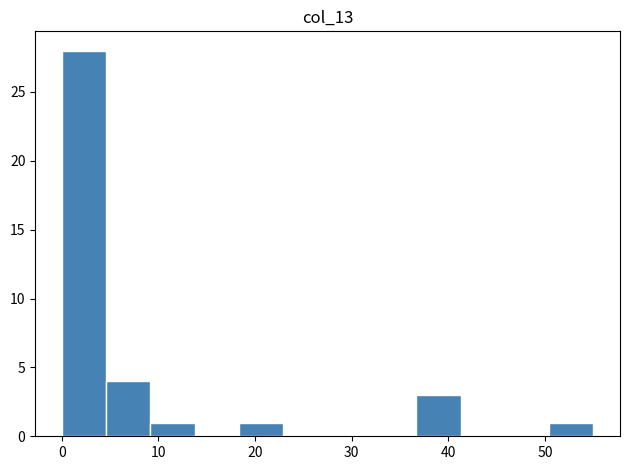

What is the height of the bar covering 37 to 41 on the x-axis? Neither the bar edges nor the heights are printed on the chart, so give them approximately, as read against the axes.

3